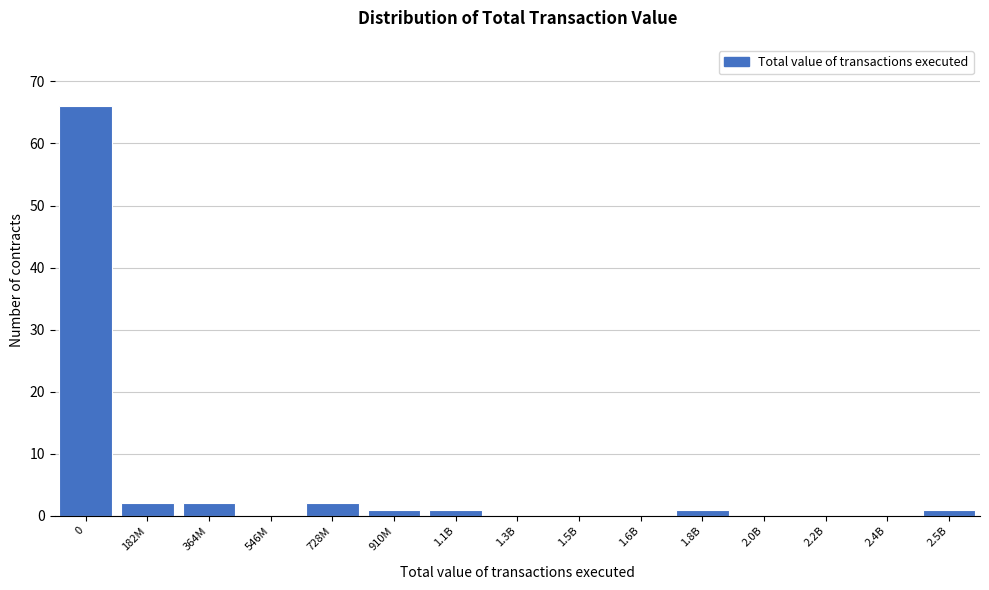

Reading right to left, list all the values displayed in this chart.

2.5B=1	2.4B=0	2.2B=0	2.0B=0	1.8B=1	1.6B=0	1.5B=0	1.3B=0	1.1B=1	910M=1	728M=2	546M=0	364M=2	182M=2	0=66